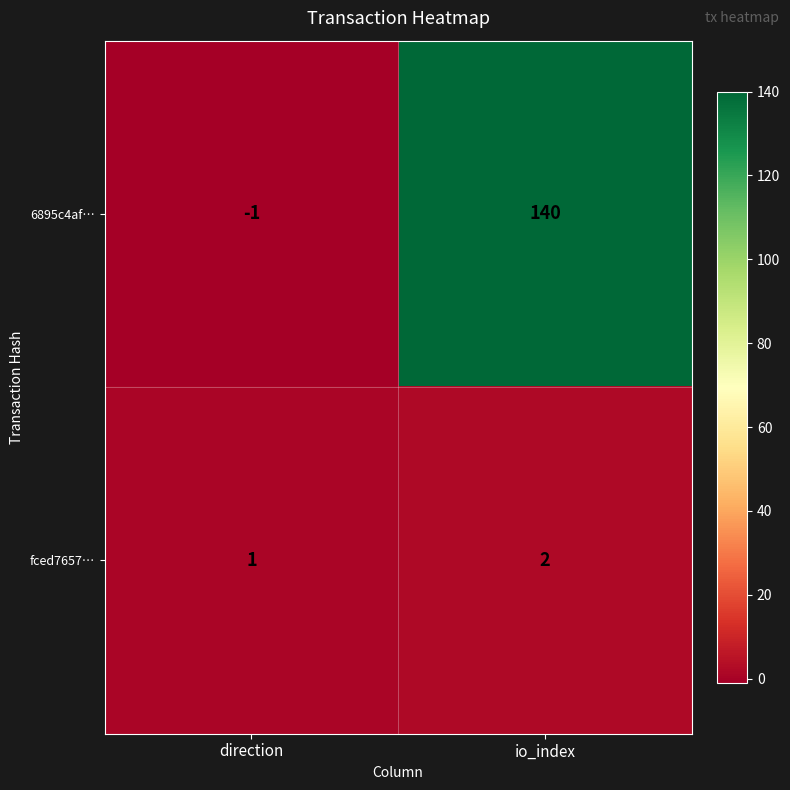

What is the maximum value shown in the chart?

140